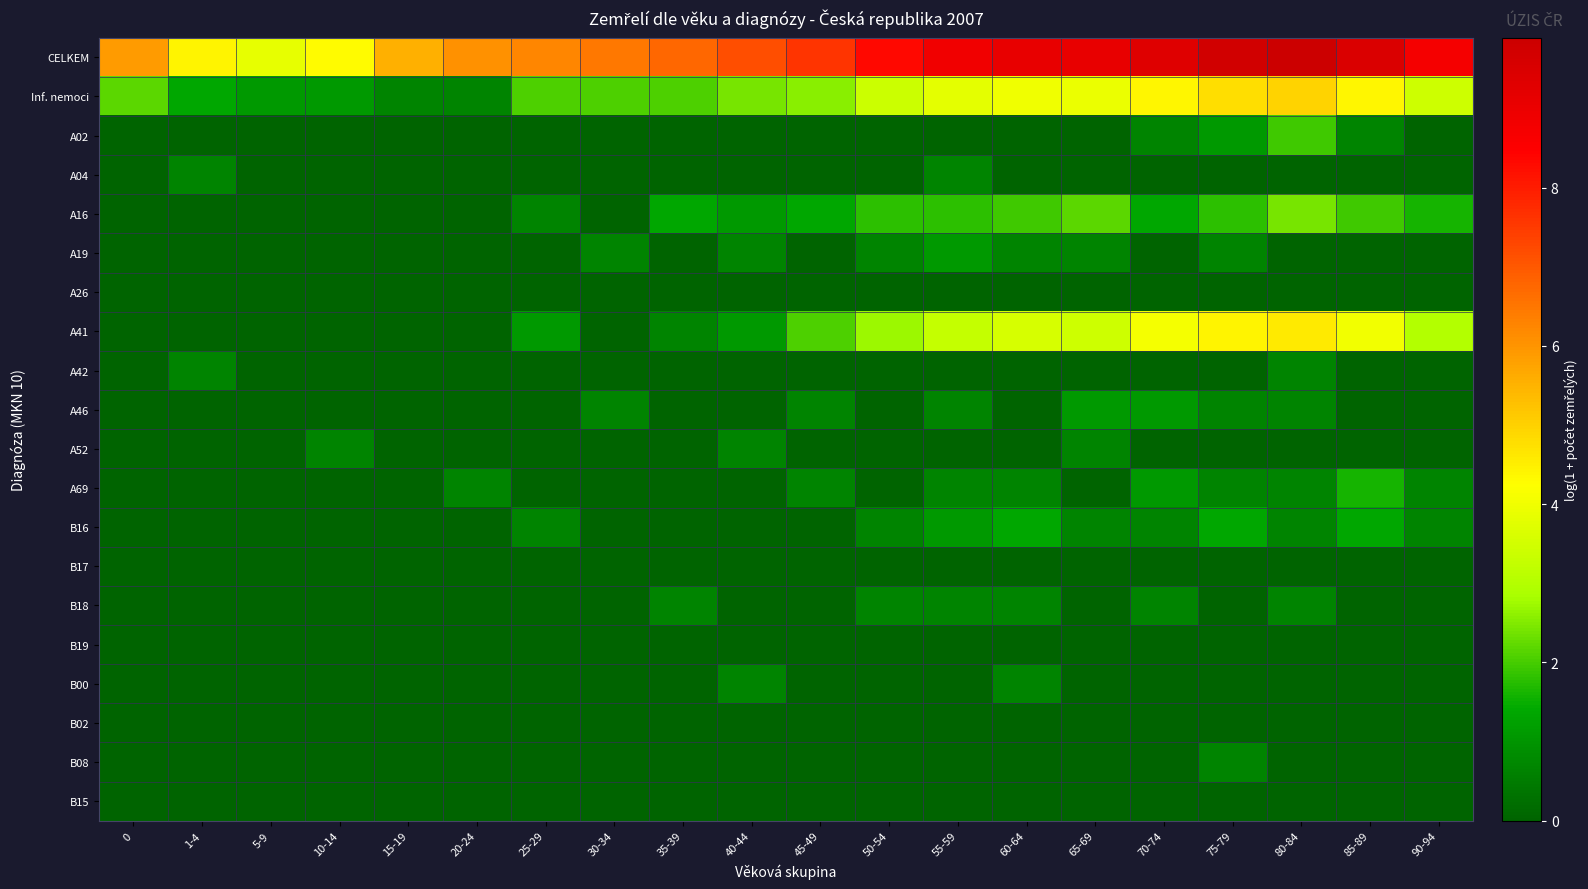

What is the spread (max minus min) of values at 45-49?

7.6